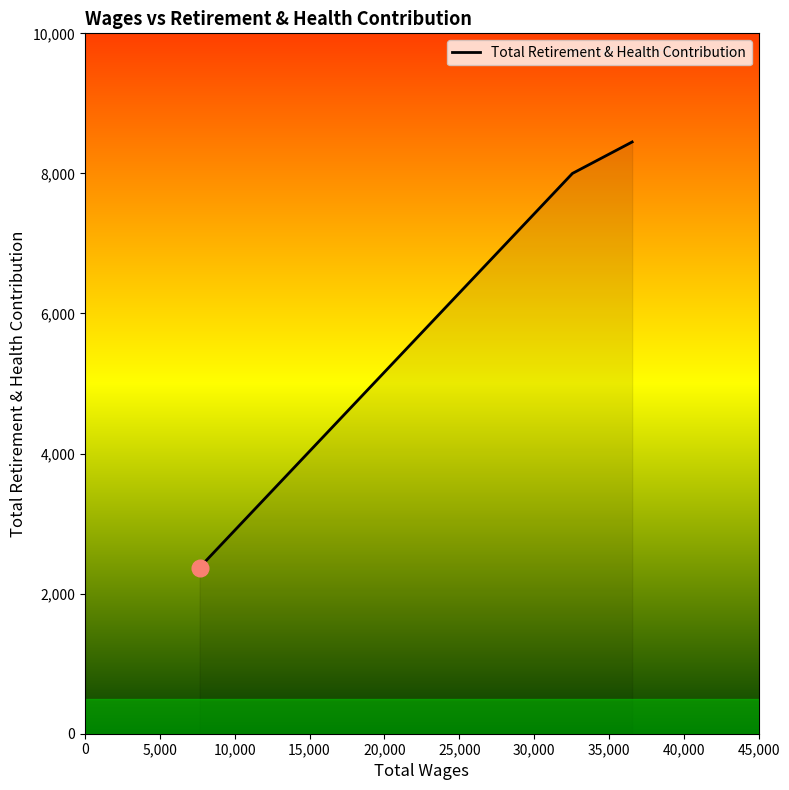

What is the minimum value shown in the chart?

2373